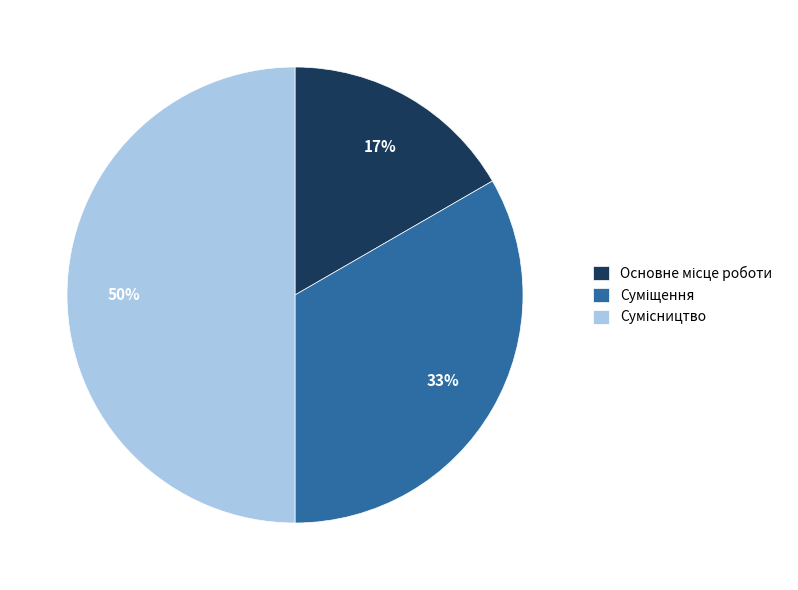

To the nearest percent, what is the average slice percentage?

33%